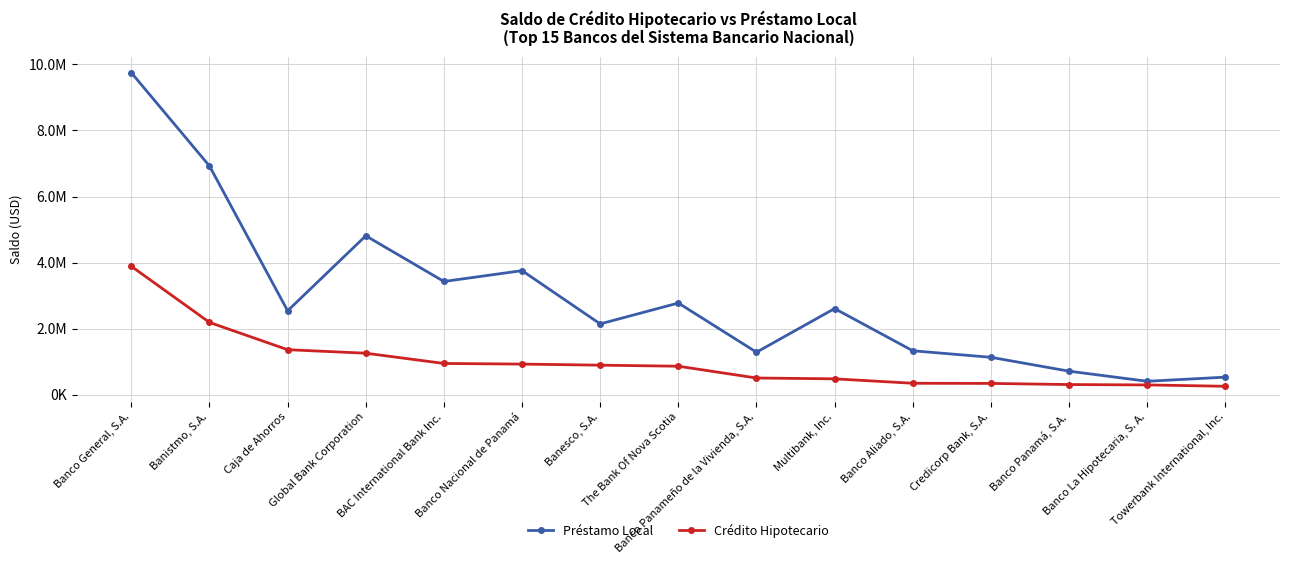

The value of Préstamo Local at Multibank, Inc. is 1291933.2. True or false?

False